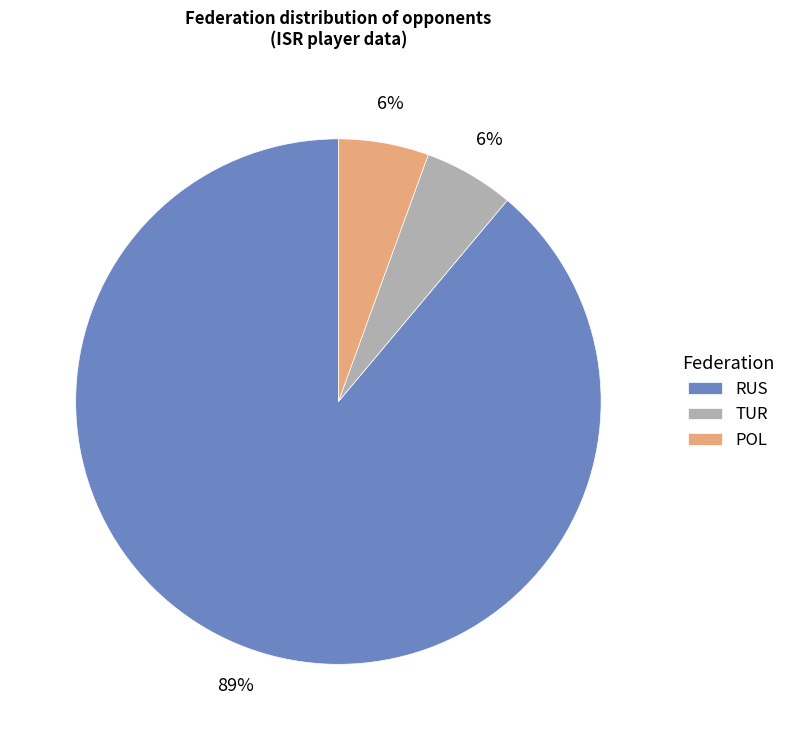

True or false: RUS accounts for 75% of the total.

False